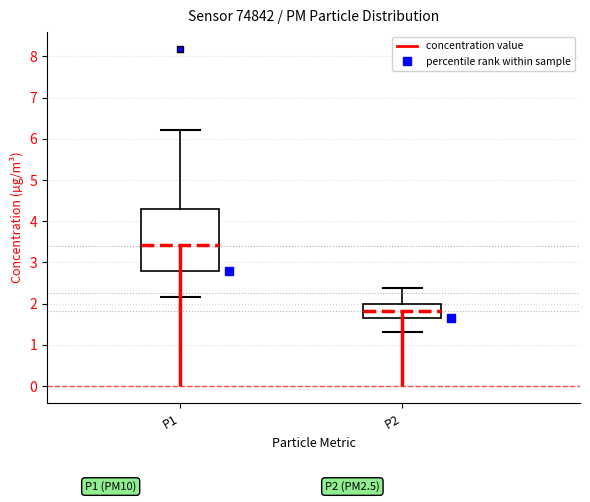

Where is the lower edge of the box for P2 on the y-axis? The values are not printed on the chart, so give them approximately, as read against the axis.

1.6